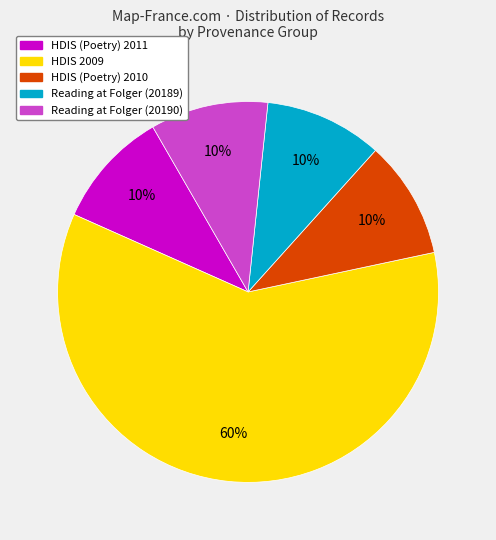

To the nearest percent, what is the average slice percentage?

20%